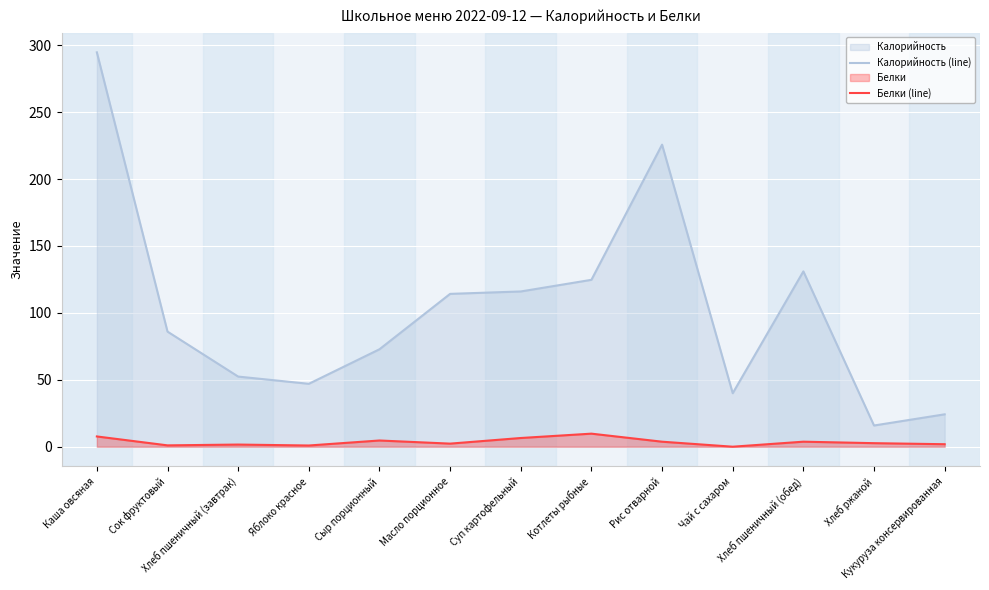

What is the average value of the Калорийность (line) series?

103.4